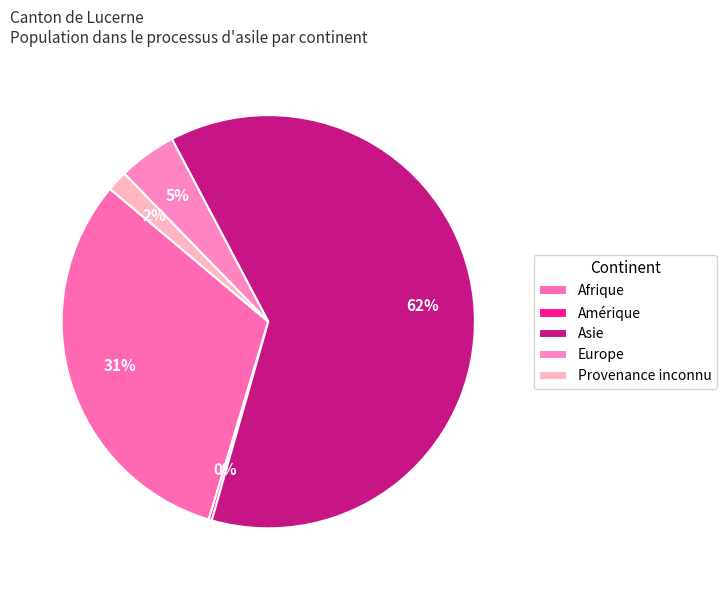

What percentage is NOT represented by Provenance inconnu?

98.4%